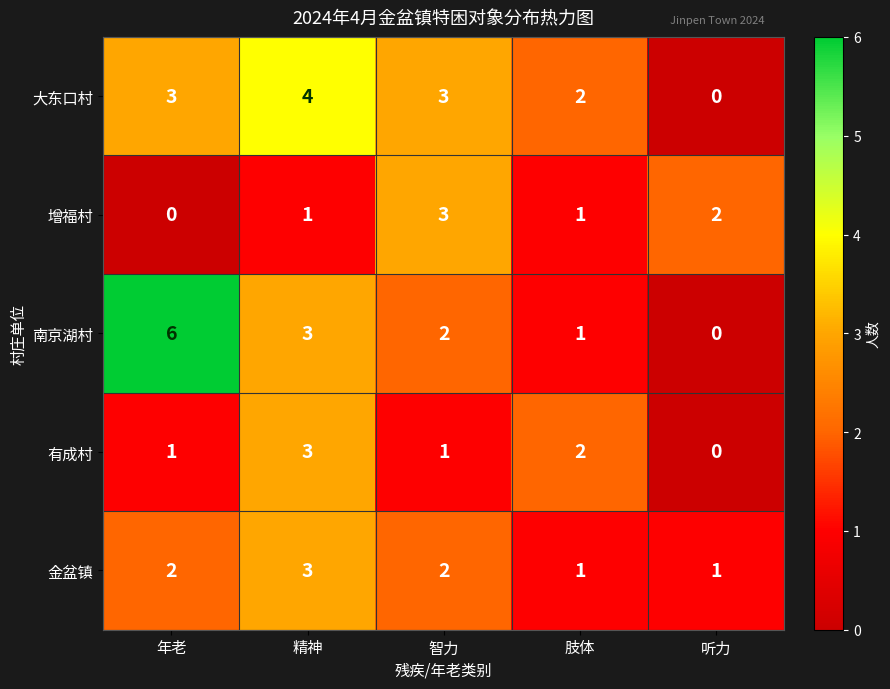

Count the 南京湖村 values in the range 1 to 3.

3